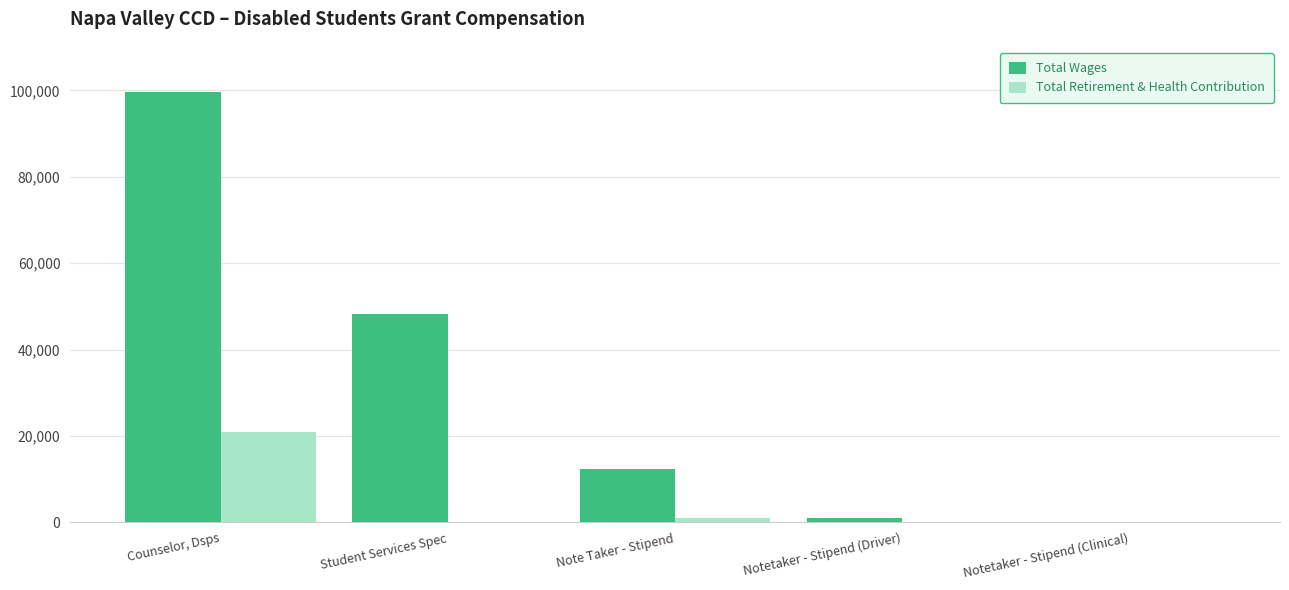

Which series changed the most between Note Taker - Stipend and Notetaker - Stipend (Driver)?

Total Wages